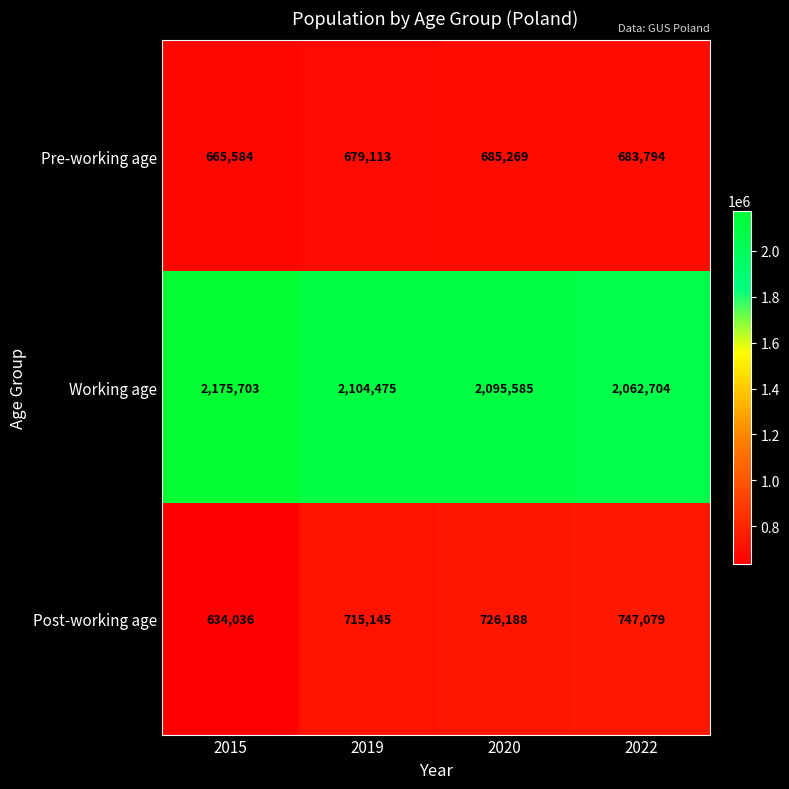

At which category is the sum across all series the highest?

2020